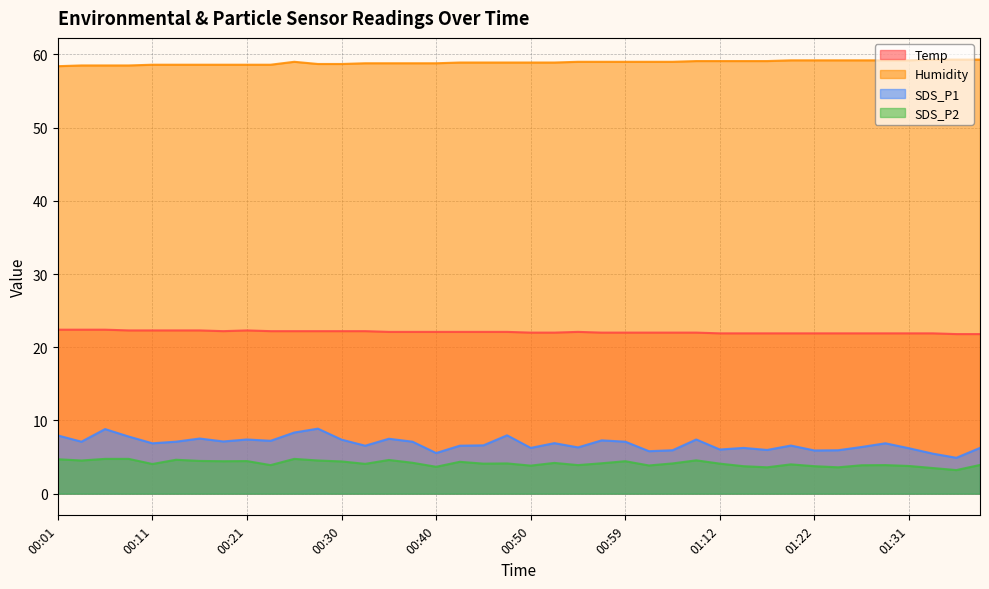

What are all the series names shown in the legend?

Temp, Humidity, SDS_P1, SDS_P2